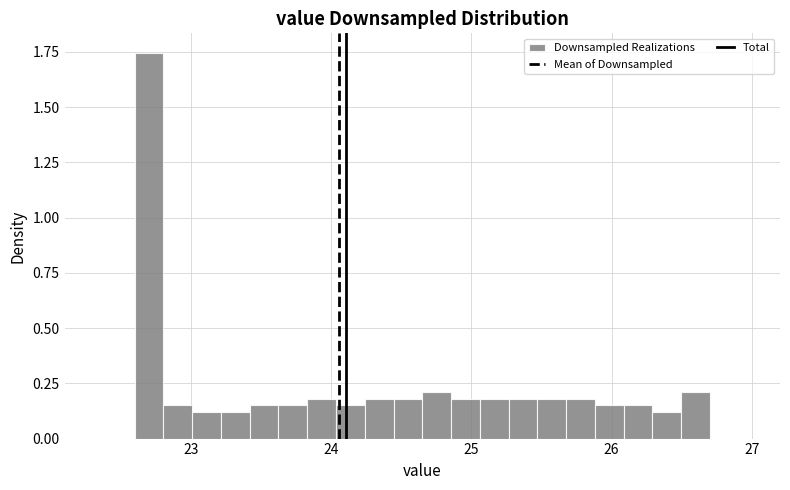

Read against the x-axis, roughly where is the centre of the tallest bar?

22.7